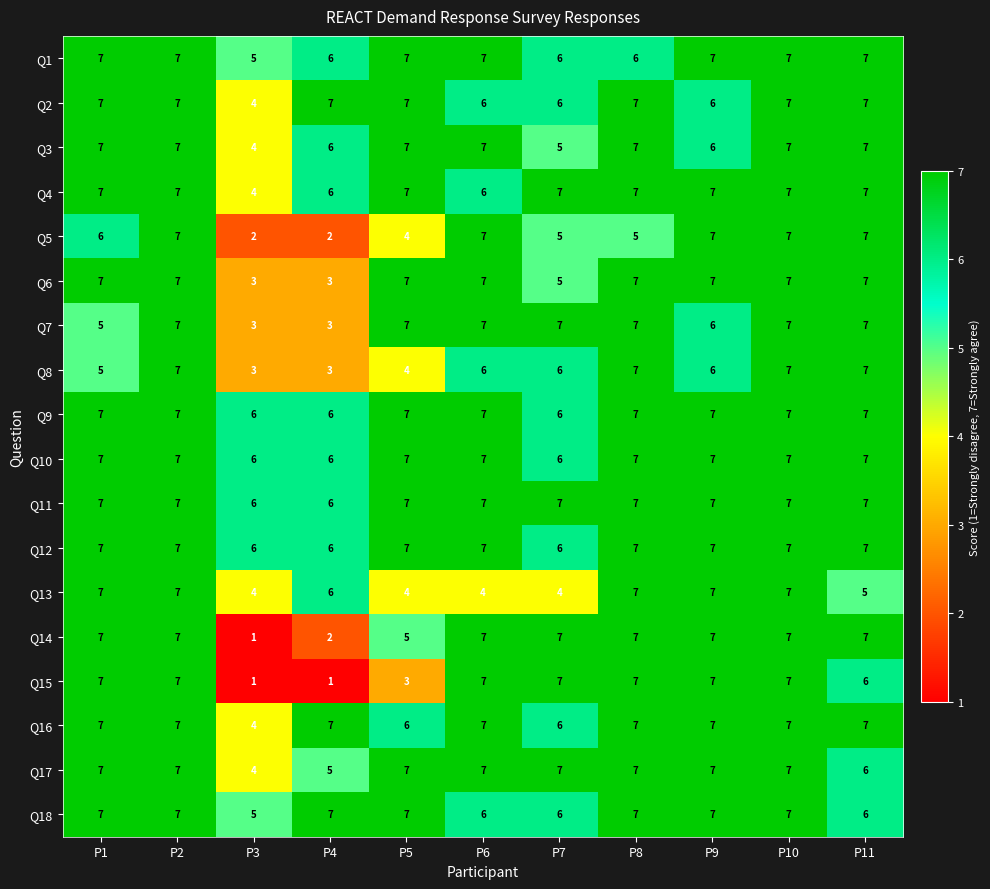

What is the highest value of the Q9 series?

7